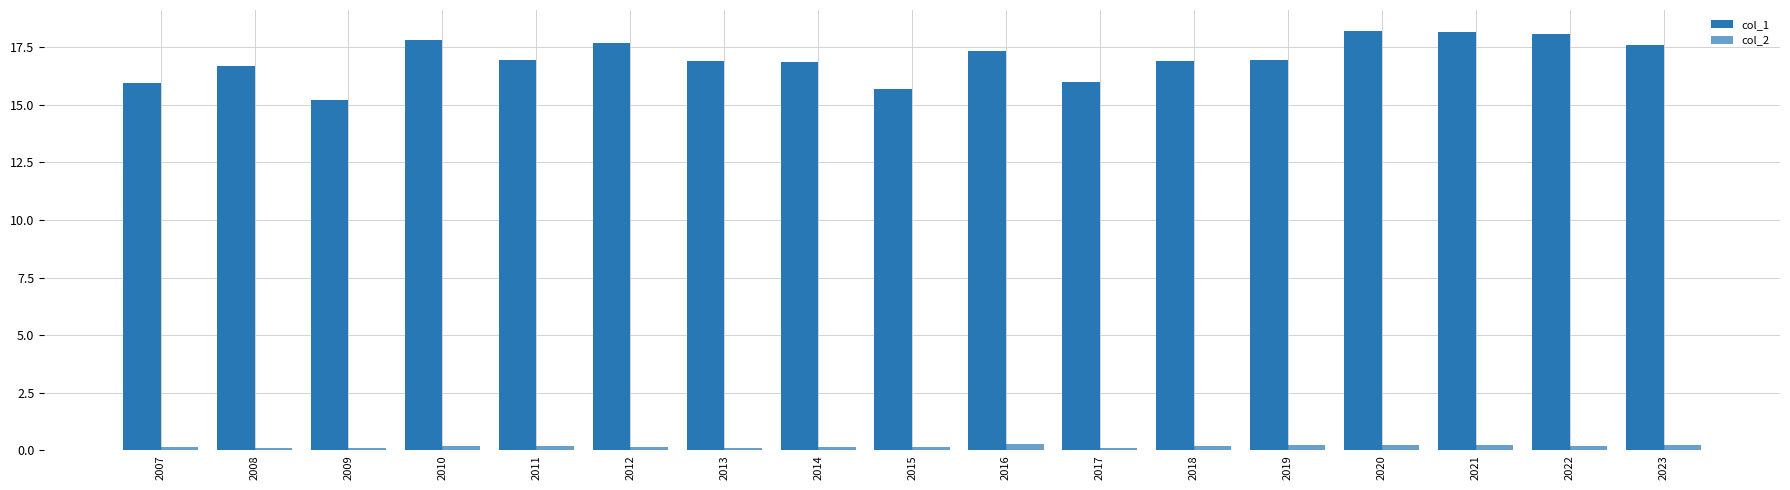

Between 2007 and 2013, which series saw the biggest shift?

col_1